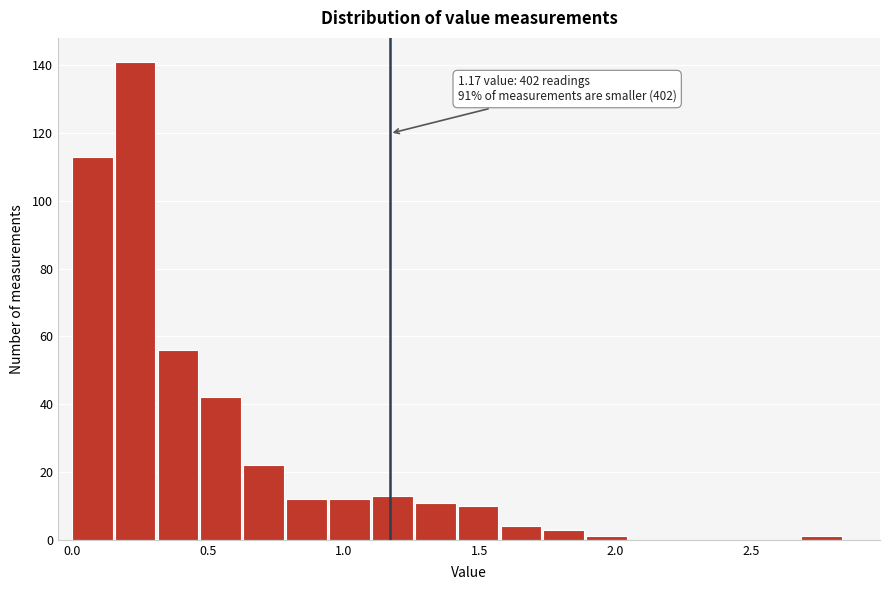

Around what value on the x-axis is the tallest bar? Give the approximate position of its centre, as read against the axis.

0.25